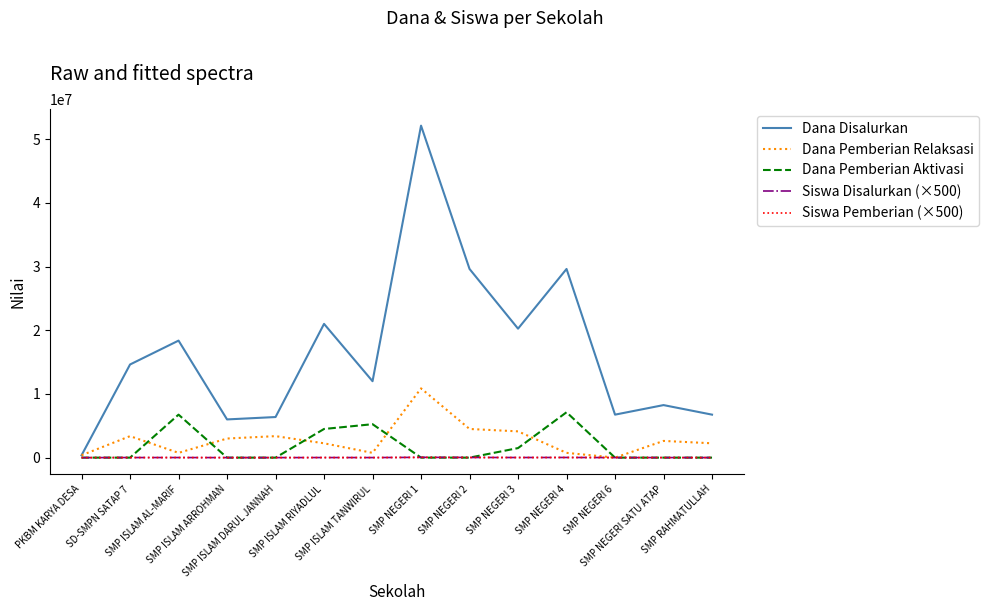

The value of Siswa Disalurkan (×500) at SD-SMPN SATAP 7 is 13000. True or false?

True